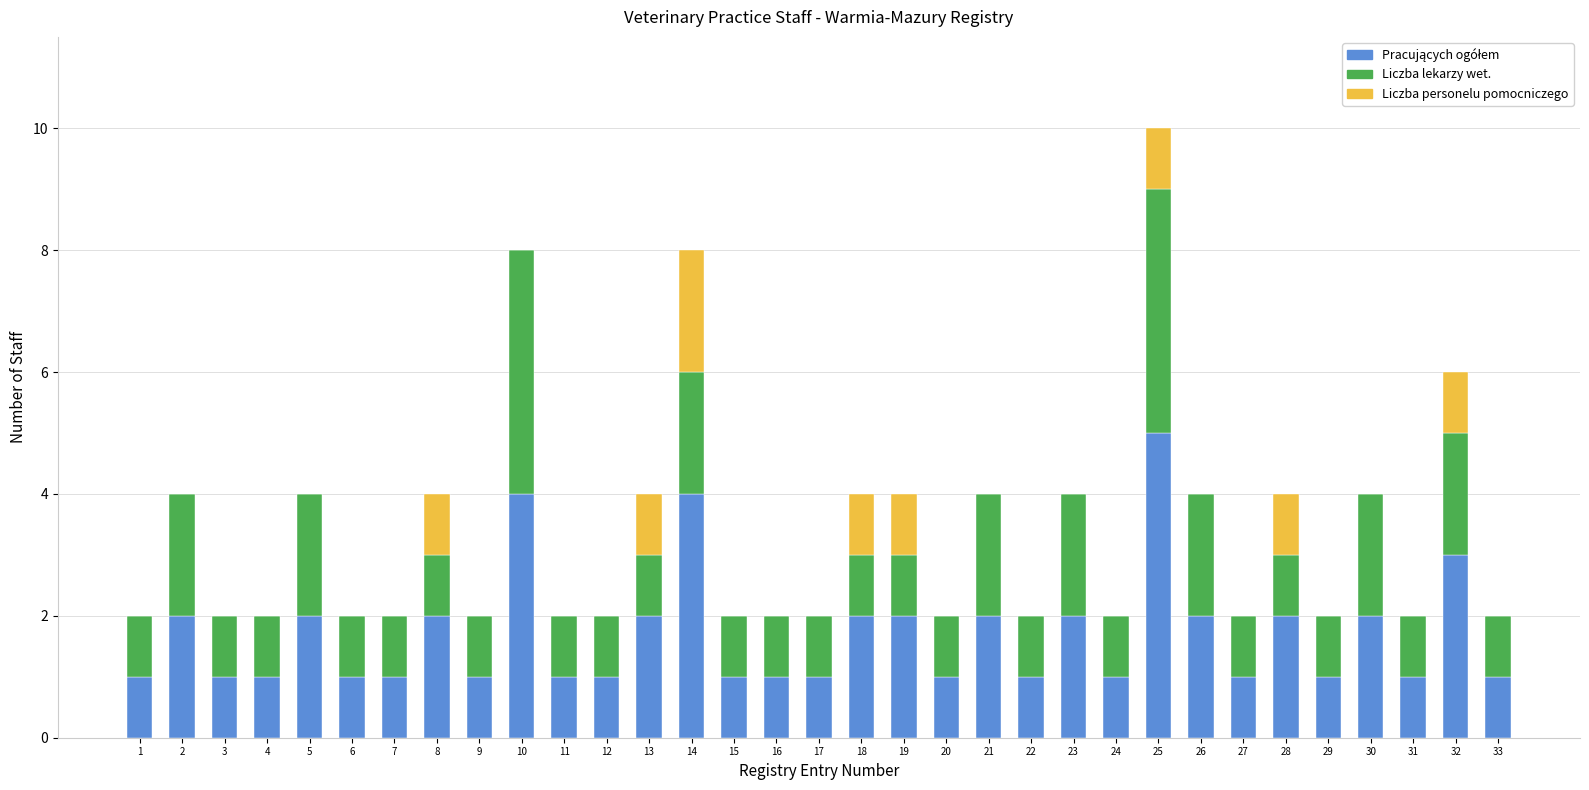

Are the bars horizontal?

No